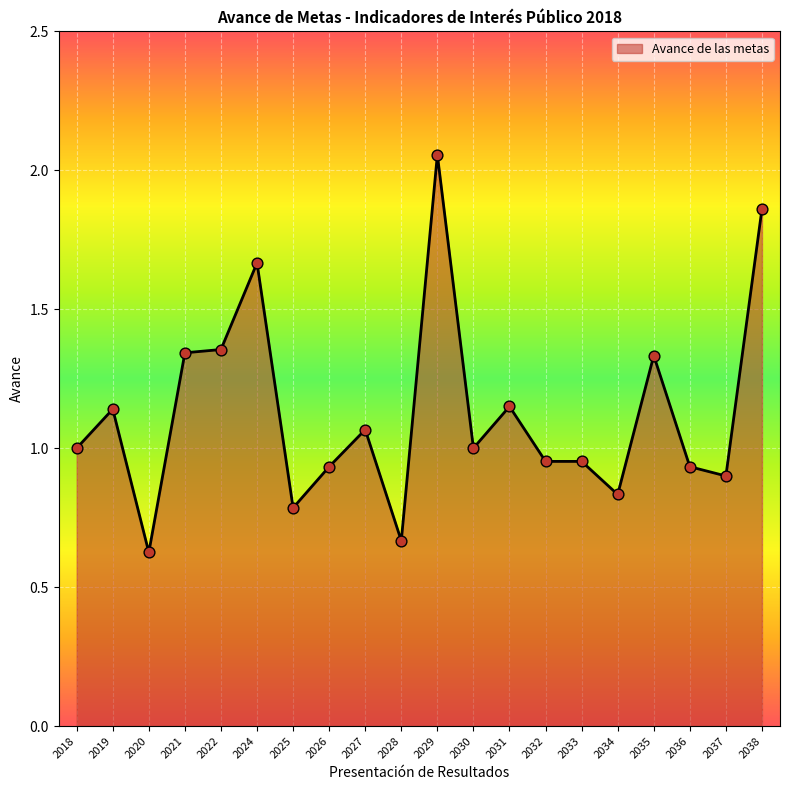

What is the change in value from 2031 to 2032?

-0.2